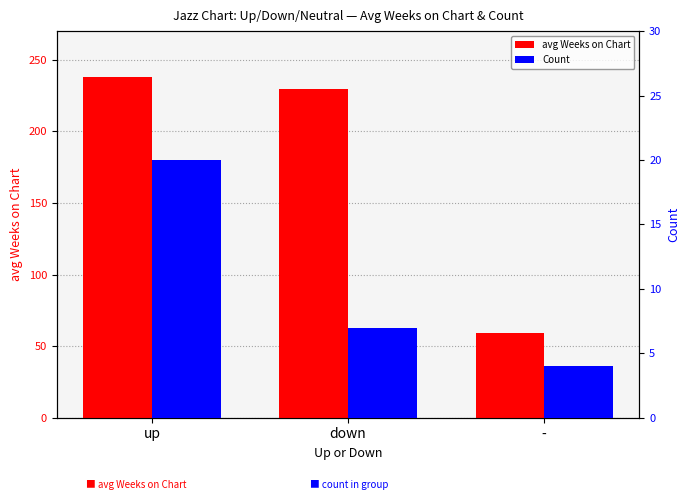

Which category has the highest value across all series?

up